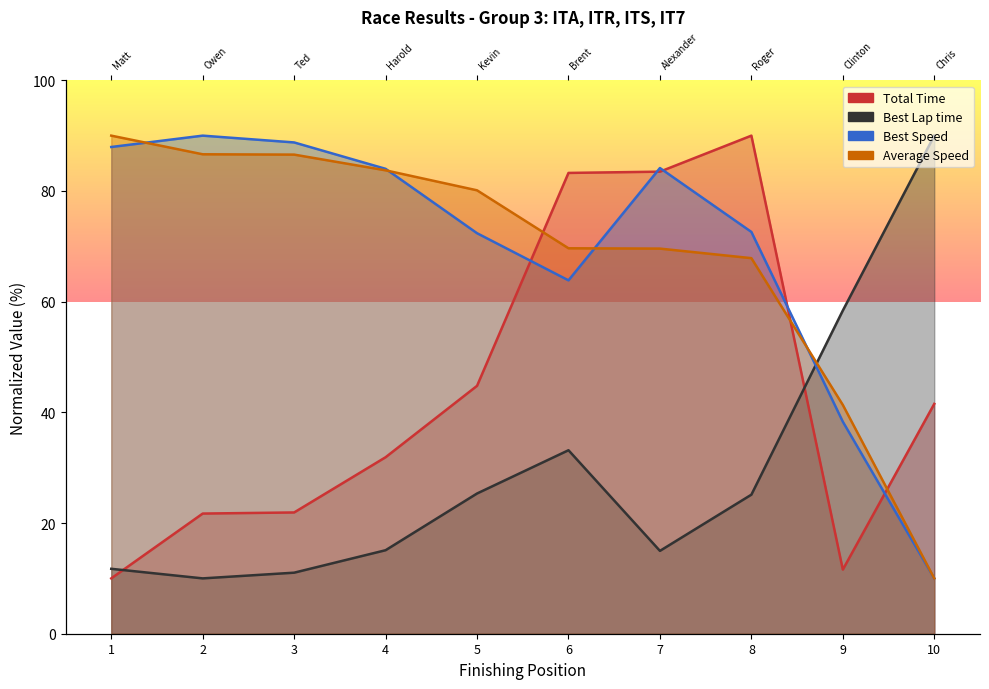

At how many categories does at least one series exceed 87?

5